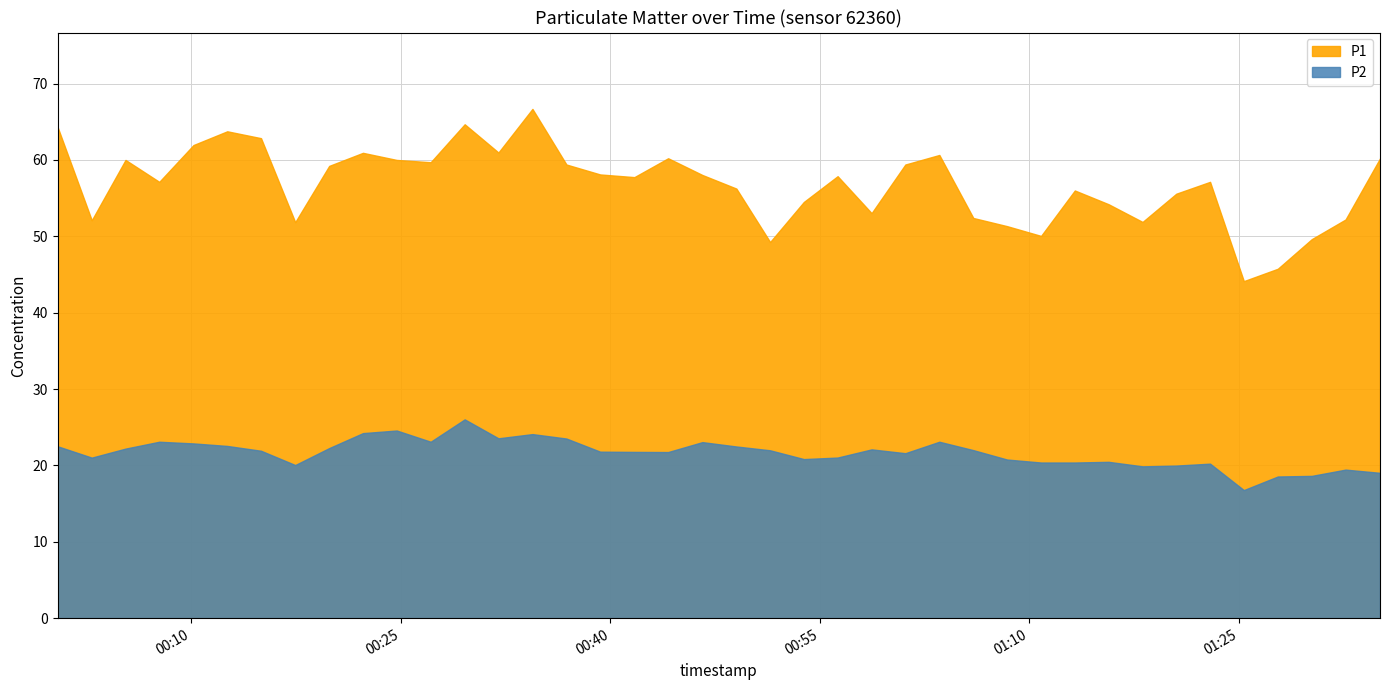

List the series in order of their peak value, lowest first.

P2, P1